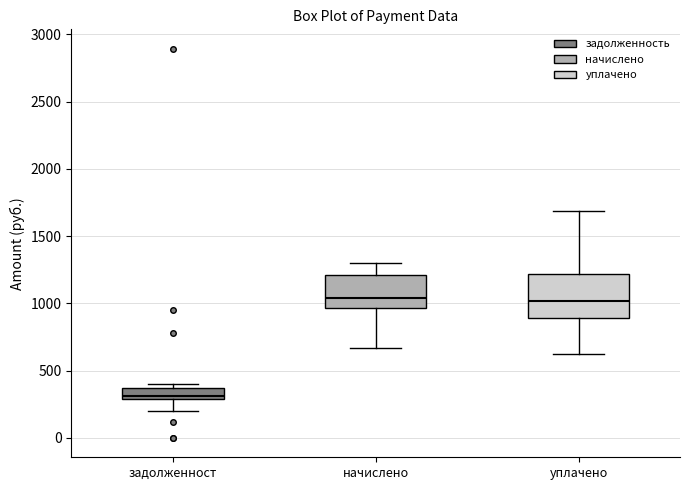

Reading left to right, transcribe this box plot: for each box, give where its median line is, the range the box spans, and where its two whiskers end, as read against the y-axis. The values are not printed on the chart, so give them approximately, as read against the axis.

задолженност: median 300 (just above the box's lower edge), box 300 to 350, whiskers 200 to 400
начислено: median 1050, box 950 to 1200, whiskers 650 to 1300
уплачено: median 1000, box 900 to 1200, whiskers 600 to 1700